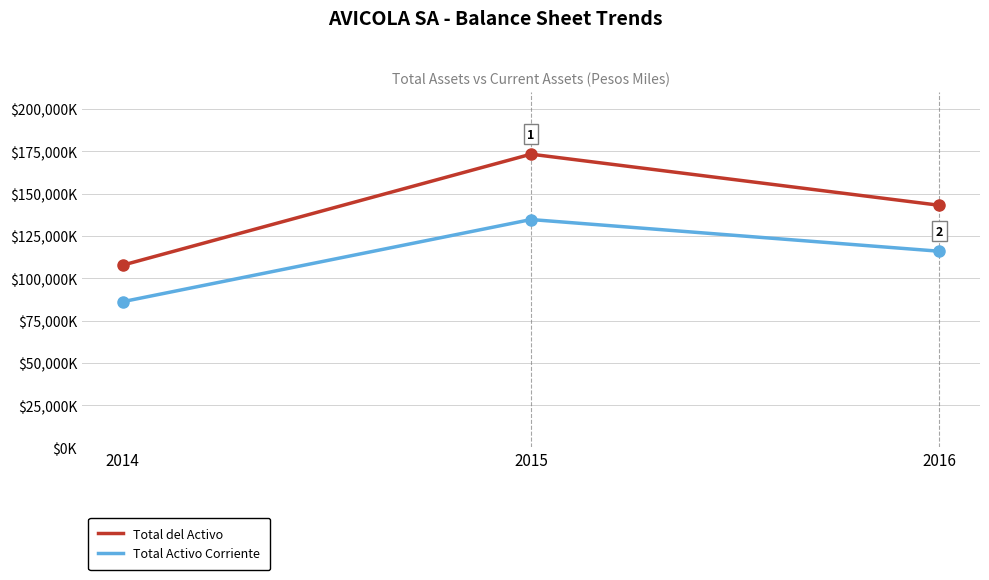

Where is Total del Activo nearest to the value 140471?

2016